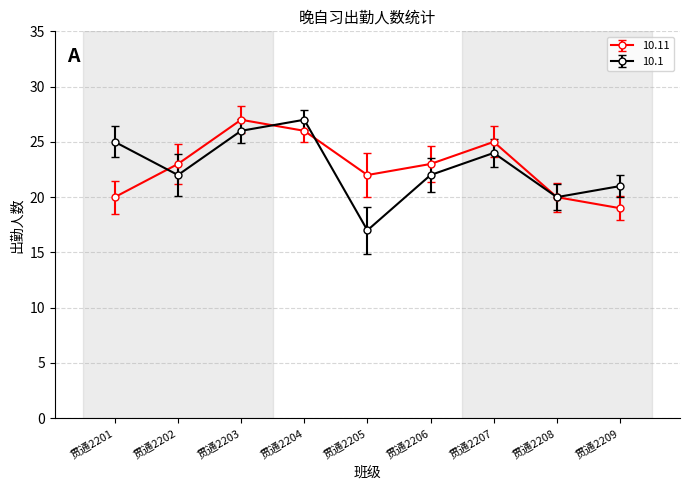

Reading left to right, list all the values displayed in this chart.

10.11: 贯通2201=20	贯通2202=23	贯通2203=27	贯通2204=26	贯通2205=22	贯通2206=23	贯通2207=25	贯通2208=20	贯通2209=19
10.1: 贯通2201=25	贯通2202=22	贯通2203=26	贯通2204=27	贯通2205=17	贯通2206=22	贯通2207=24	贯通2208=20	贯通2209=21